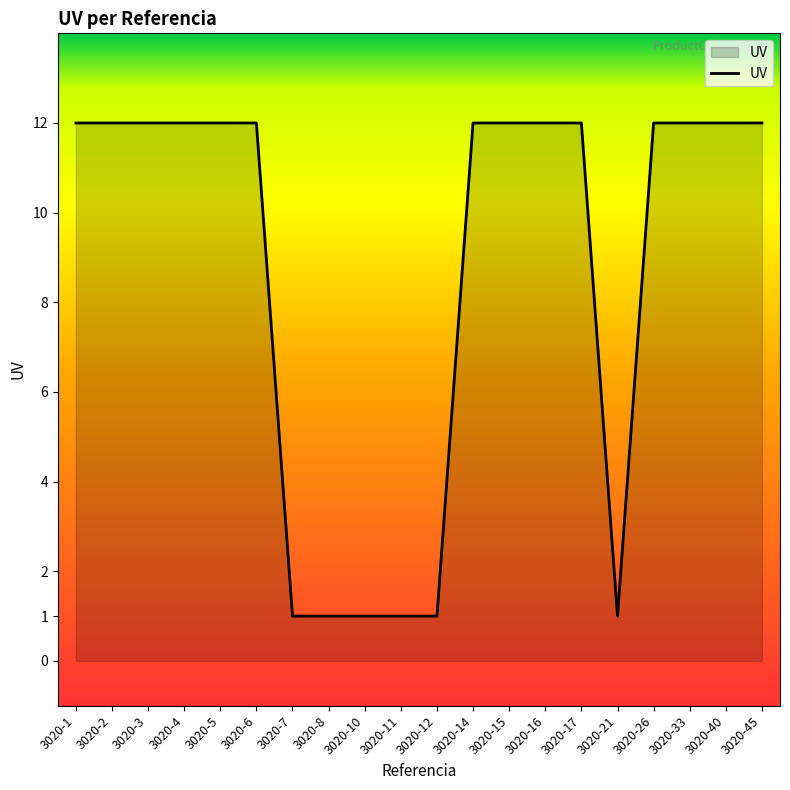

Is it true that the value at 3020-26 is 16?

False